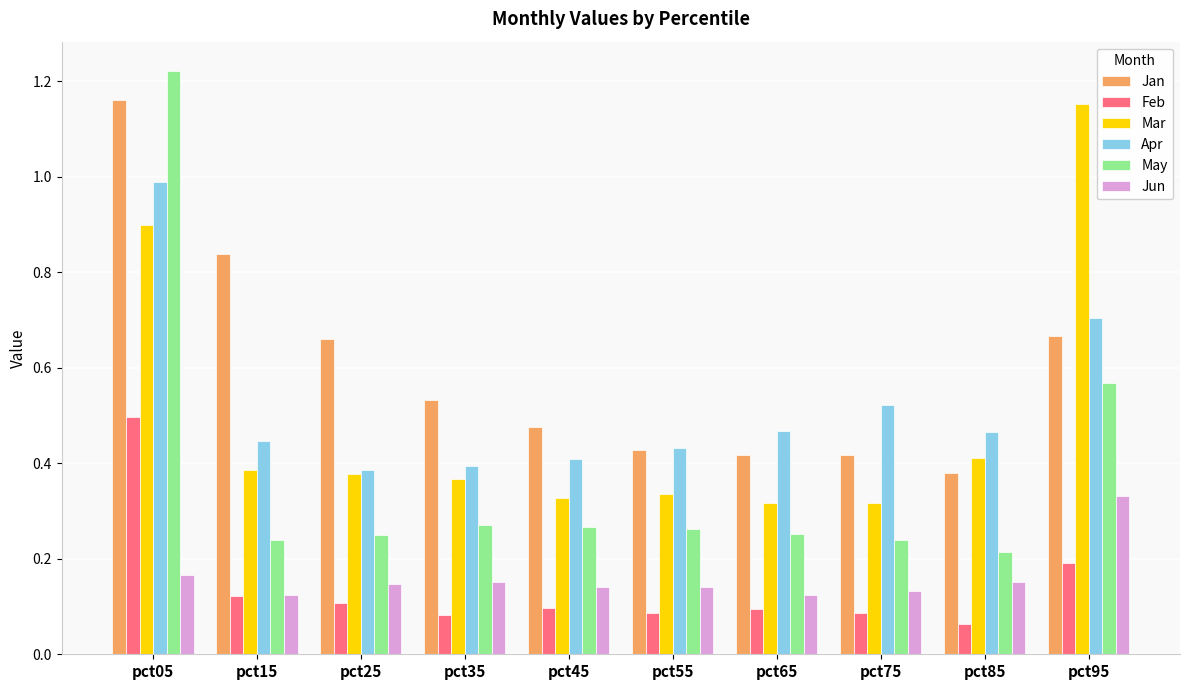

What is the sum of all Jun values?

1.6